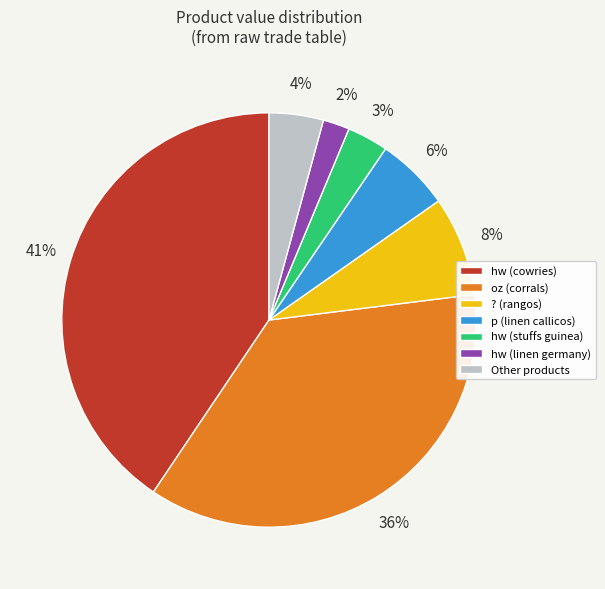

The hw (cowries) slice represents 41% of the pie. True or false?

True